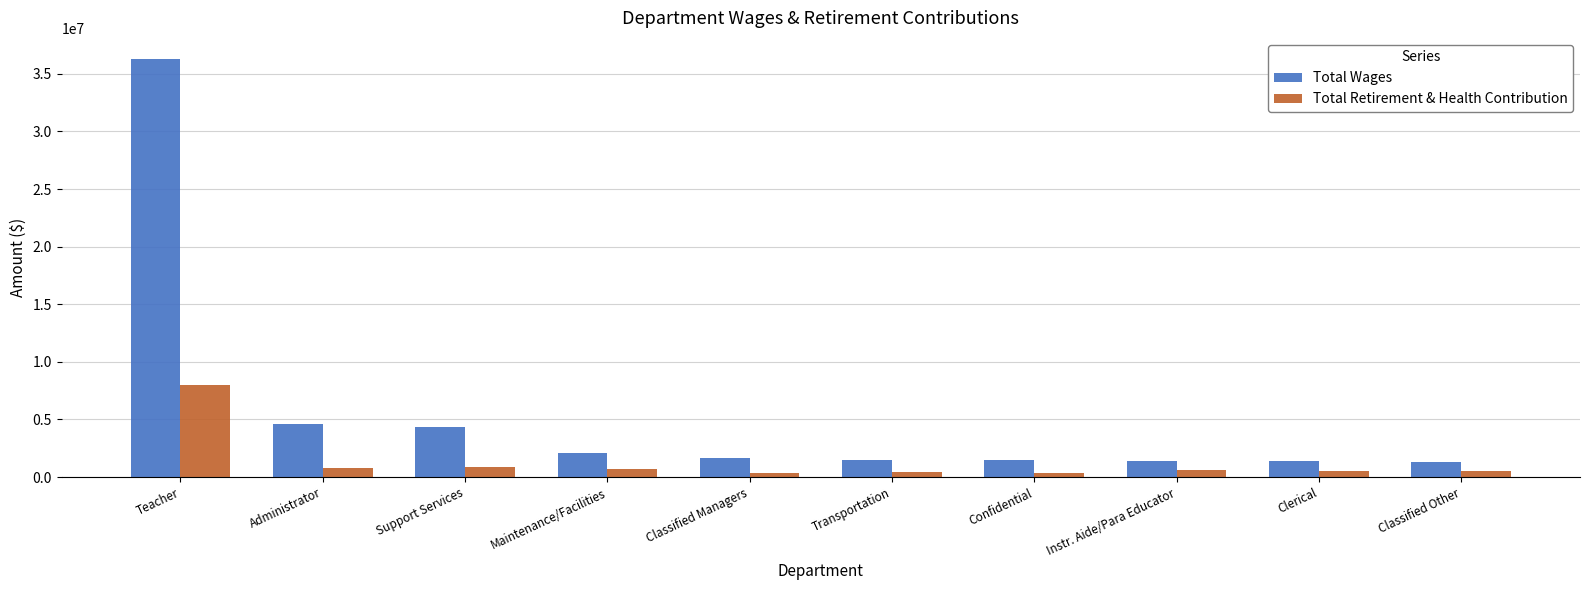

What is the sum of all Total Retirement & Health Contribution values?

13025697